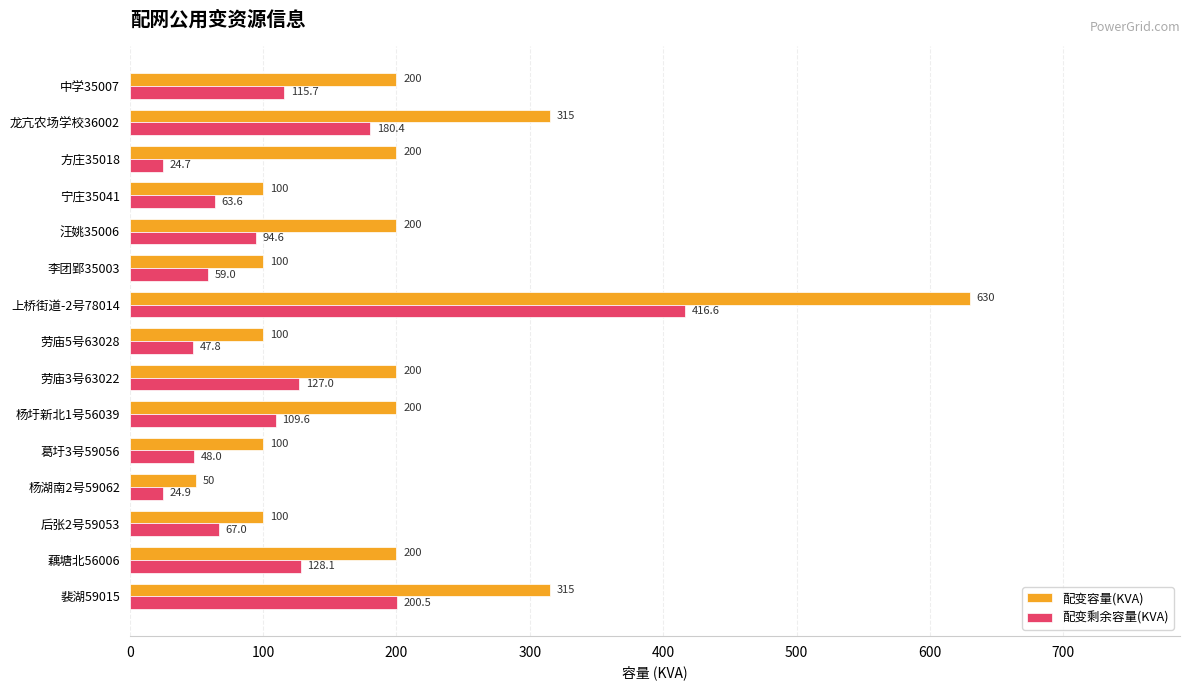

Where is 配变剩余容量(KVA) nearest to the value 220?

裴湖59015